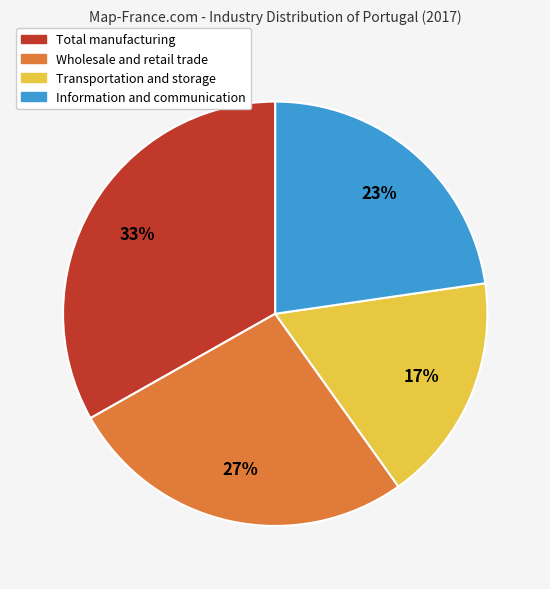

To the nearest percent, what portion does Total manufacturing represent?

33%